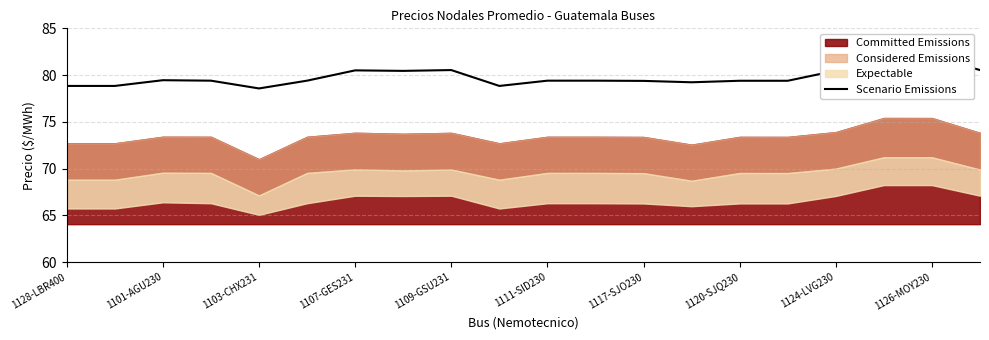

What is the value of the 12th point from the left?

79.4